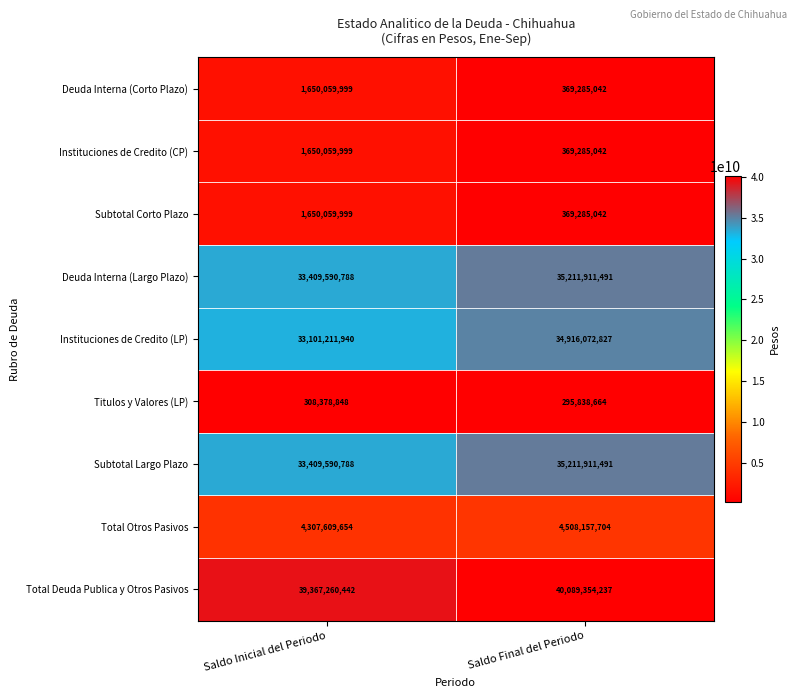

The value of Deuda Interna (Corto Plazo) at Saldo Final del Periodo is 521679171. True or false?

False